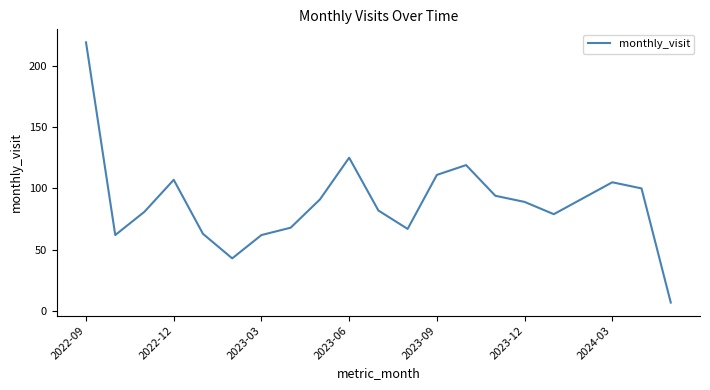

What is the smallest value displayed?

7